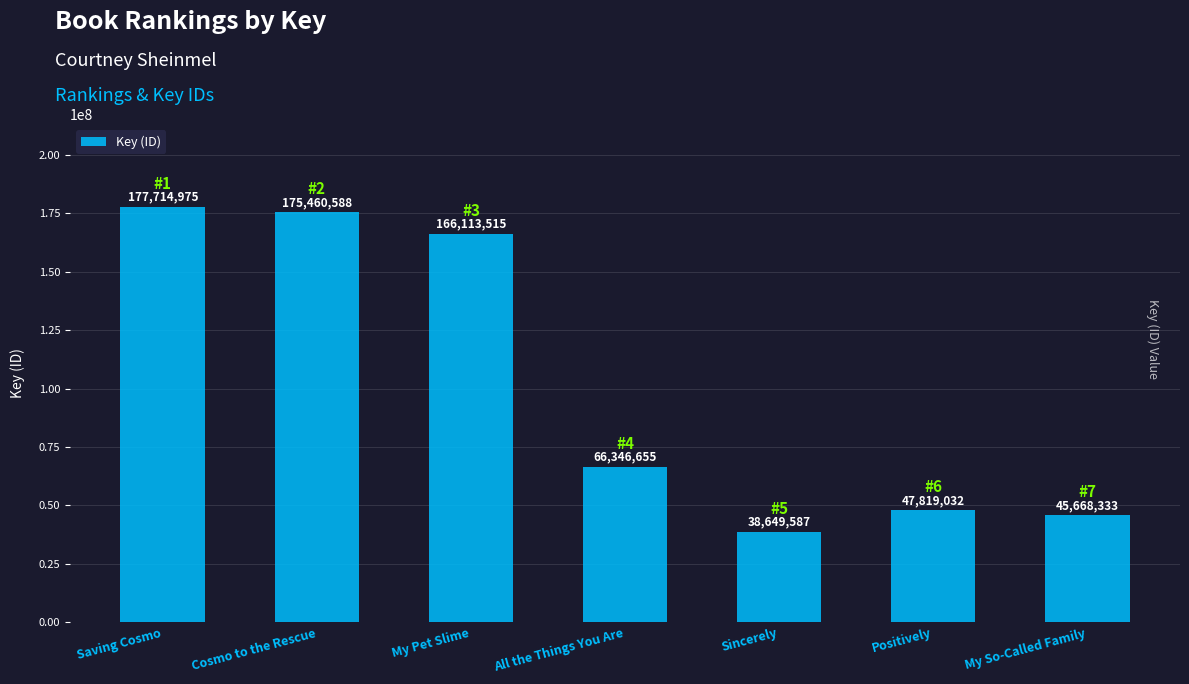

What is the ratio of the value at Positively to the value at Cosmo to the Rescue?

0.3